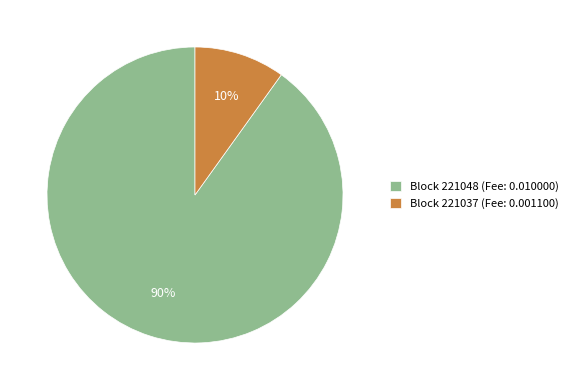

Is there any slice that represents more than half of the pie?

Yes